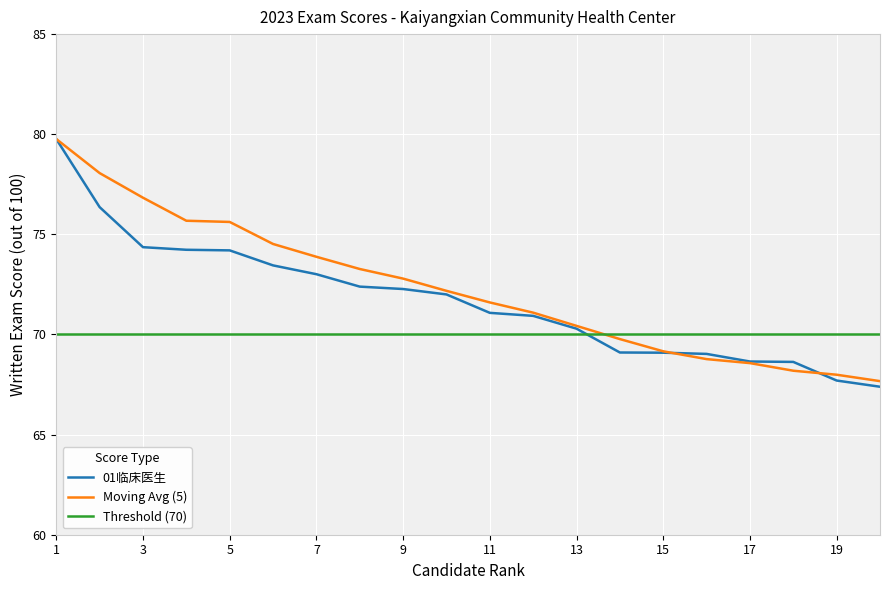

What is the highest value of the Moving Avg (5) series?

79.8